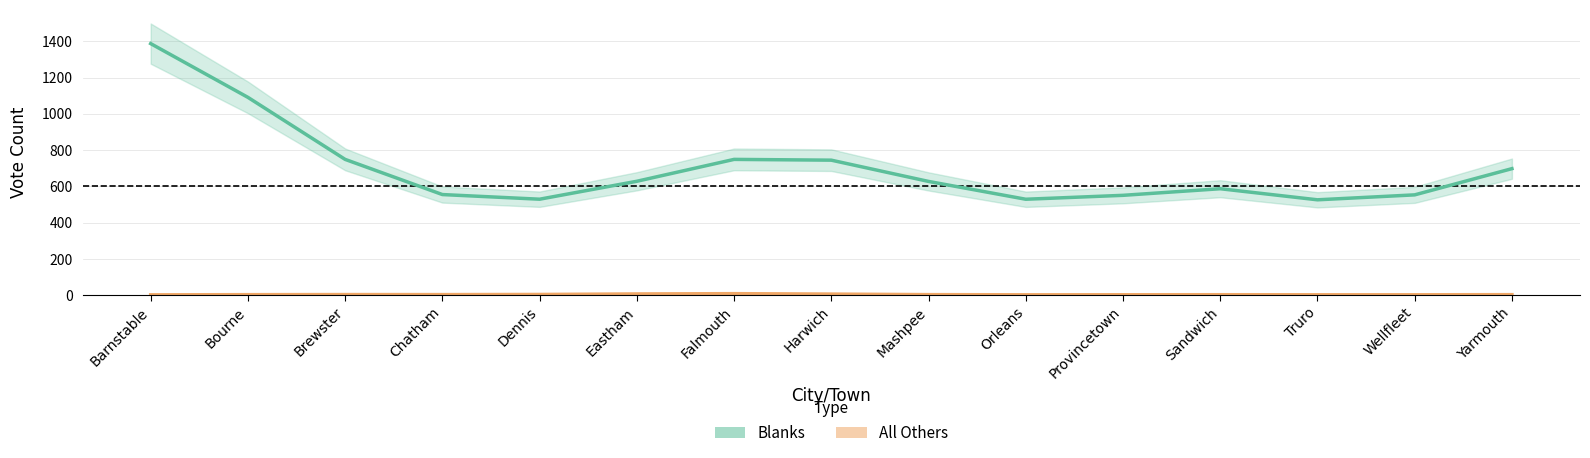

How many interior local peaks does the Blanks series have?

2